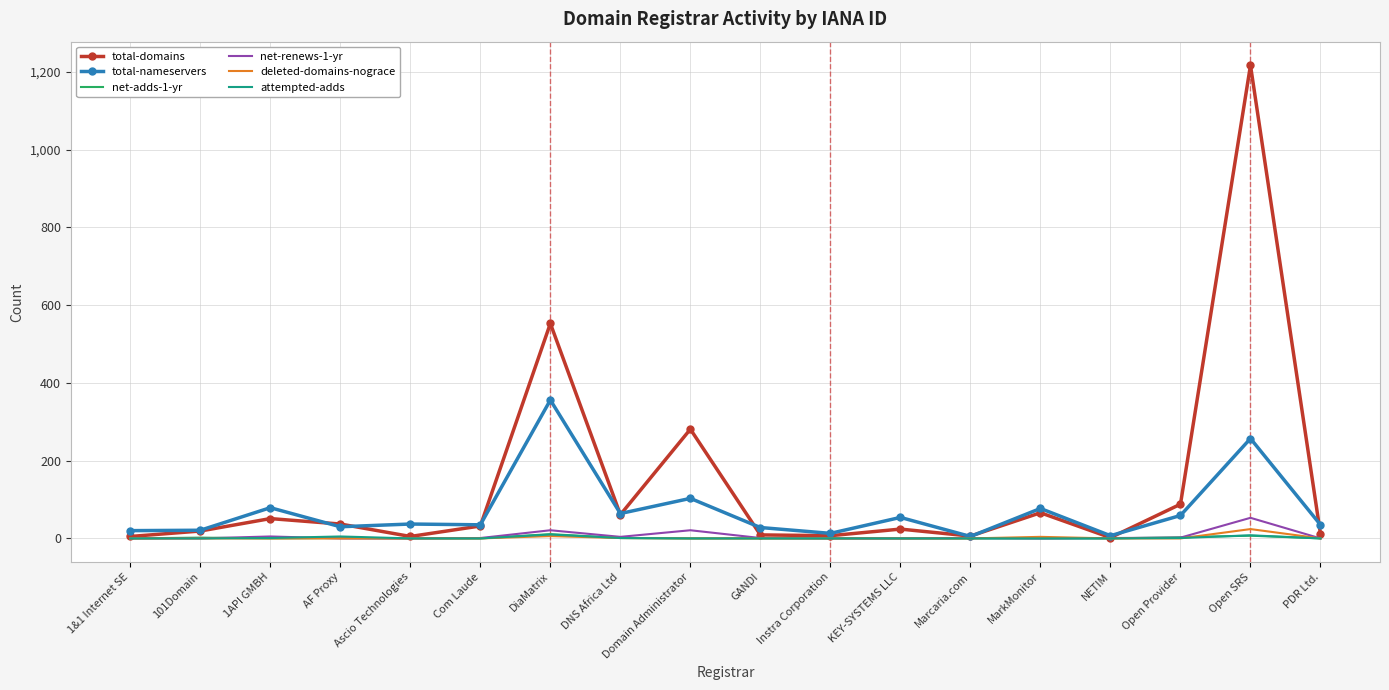

At which category is the sum across all series the highest?

Open SRS